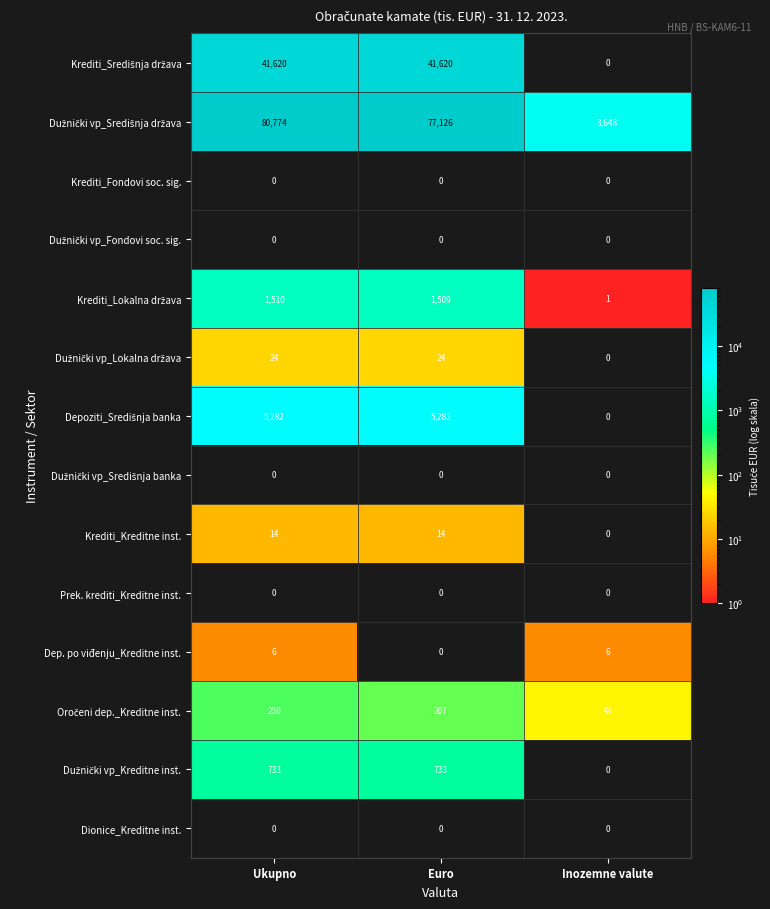

The value of Krediti_Fondovi soc. sig. at Ukupno is 0. True or false?

True